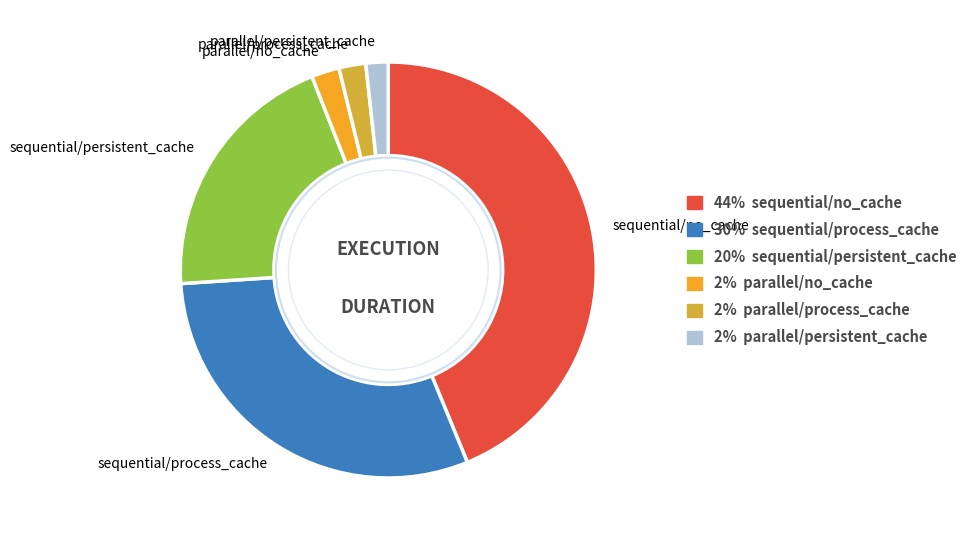

Does parallel/no_cache account for over 50% of the chart?

No